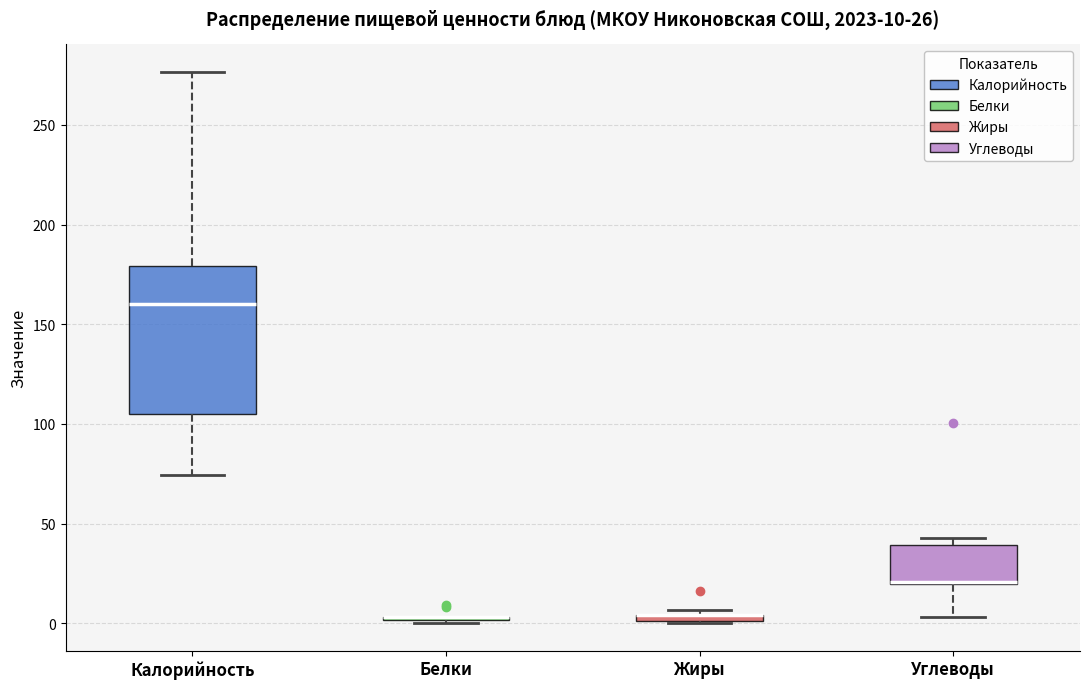

Which box is the tallest, from its lower edge to its upper edge?

Калорийность